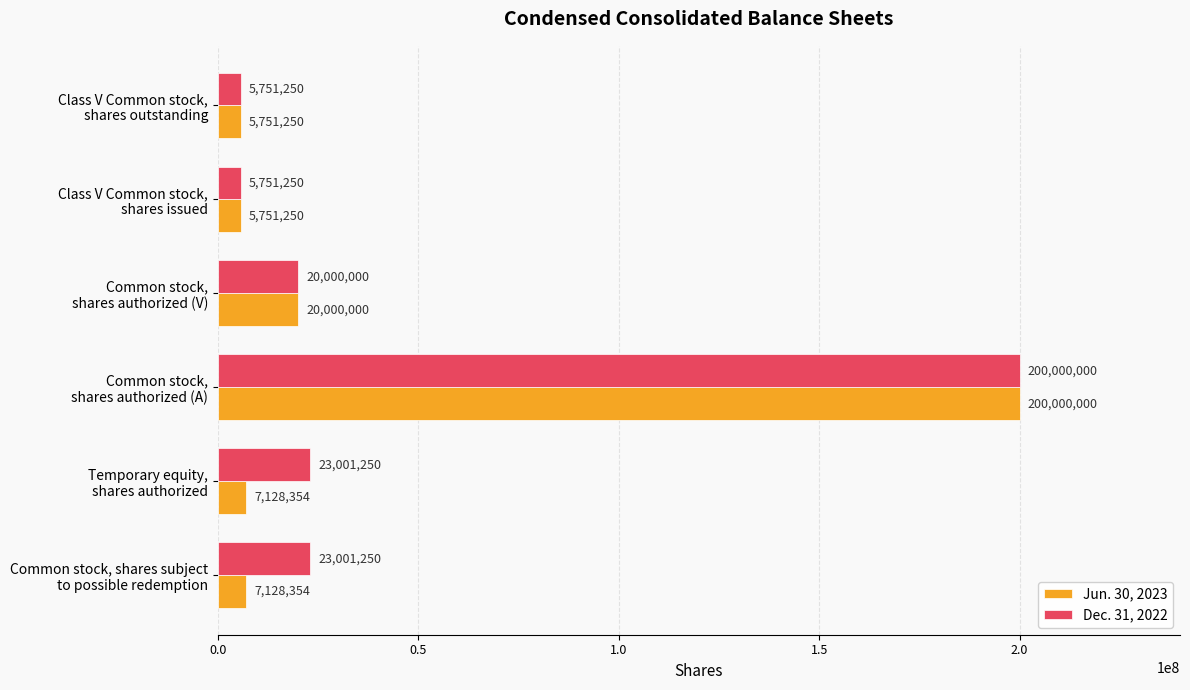

Count the number of categories in the chart.

6